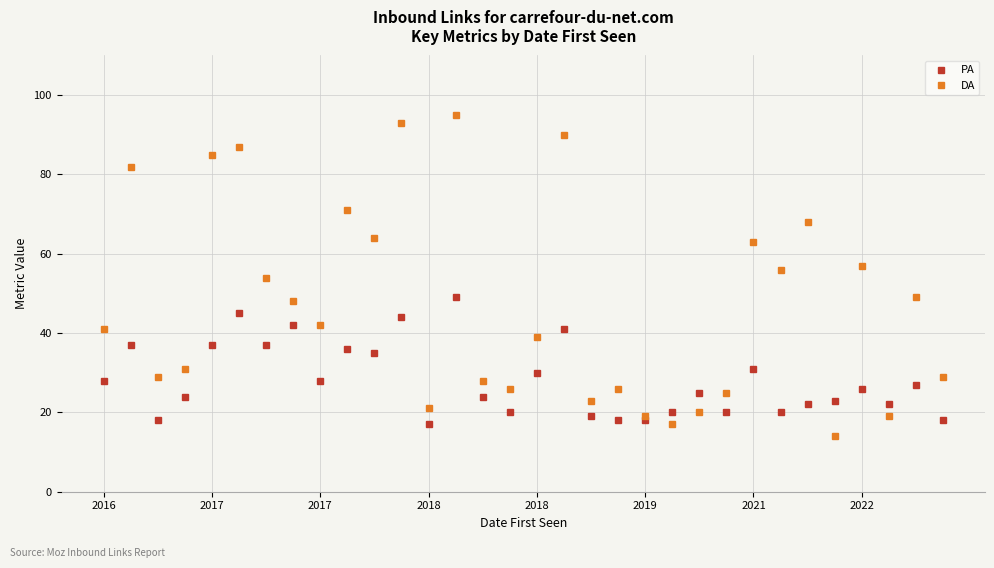

List the series in order of their overall mean, highest first.

DA, PA